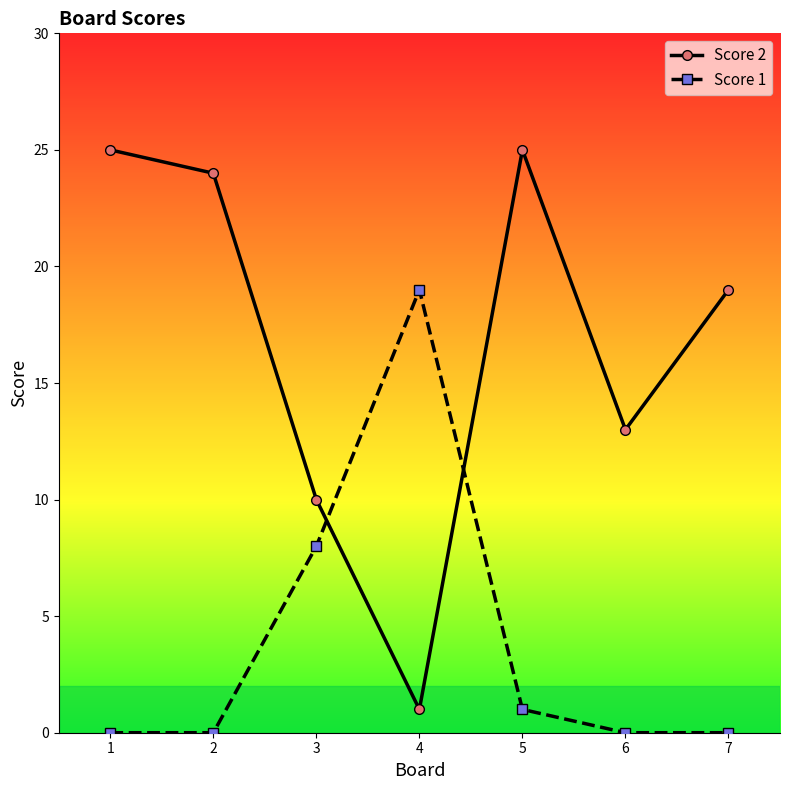

Reading right to left, what are all the values shown in this chart?

Score 2: 7=19	6=13	5=25	4=1	3=10	2=24	1=25
Score 1: 7=0	6=0	5=1	4=19	3=8	2=0	1=0